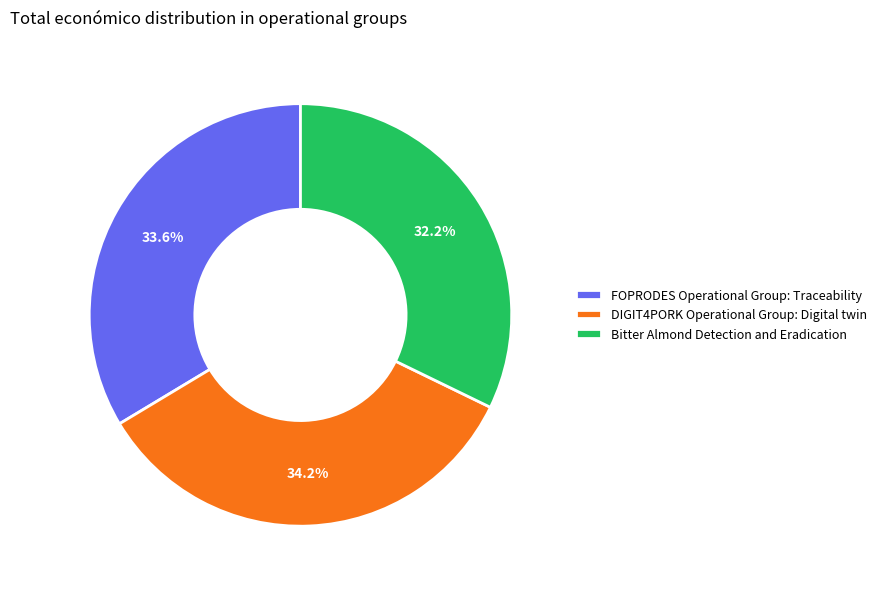

Is DIGIT4PORK Operational Group: Digital twin the majority of the pie?

No